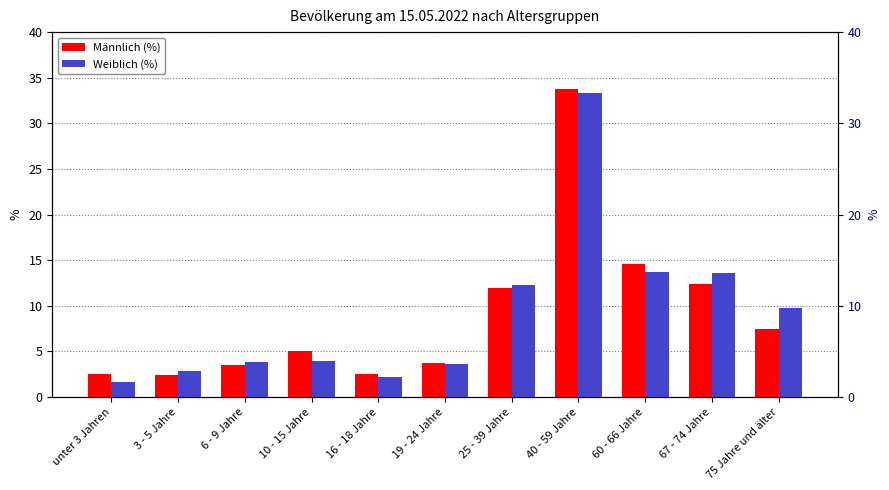

What are all the series names shown in the legend?

Männlich (%), Weiblich (%)